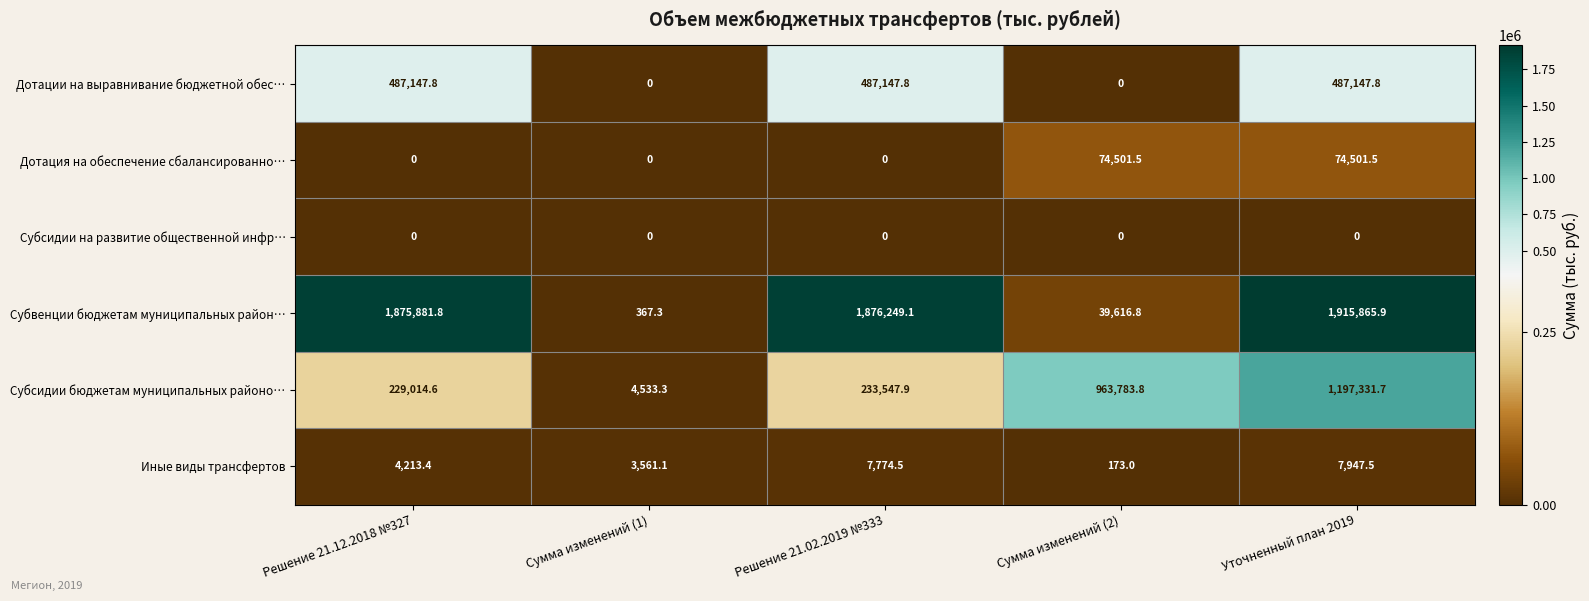

Which series has the largest range (max minus min)?

Субвенции бюджетам муниципальных район…